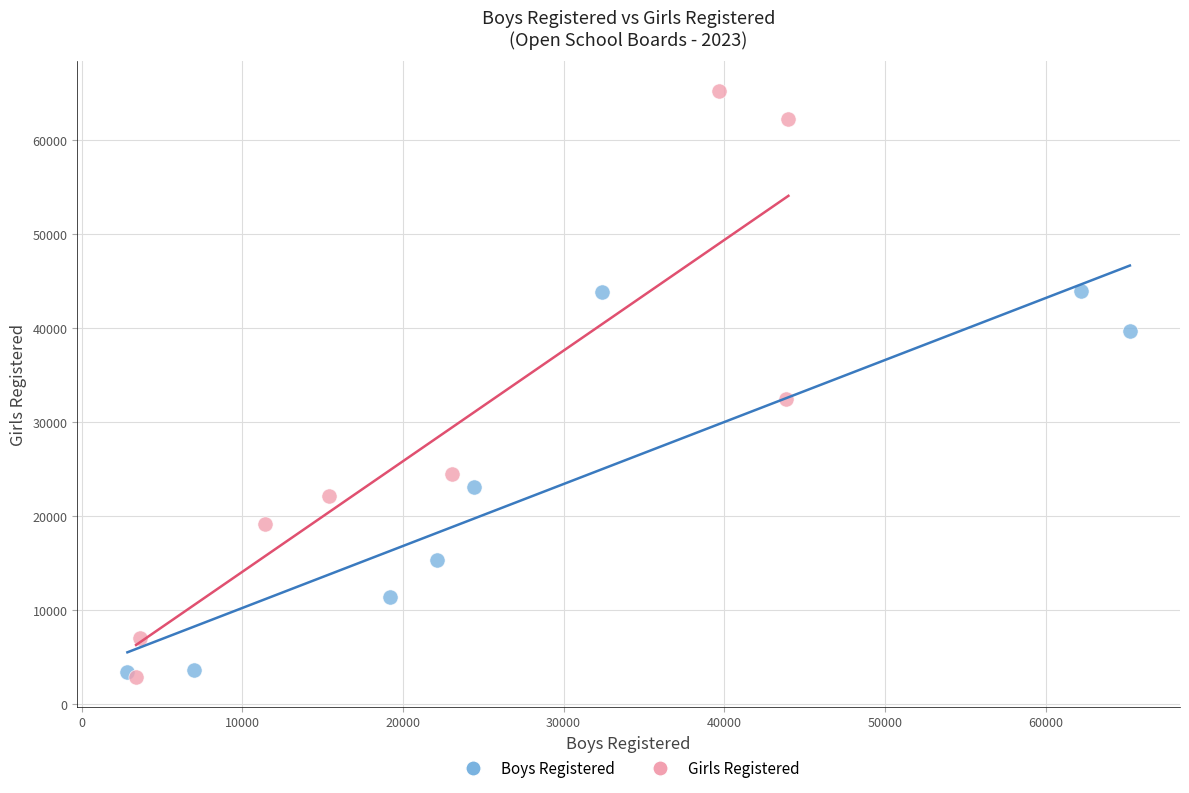

Which series has the largest Y range (max minus min)?

Girls Registered